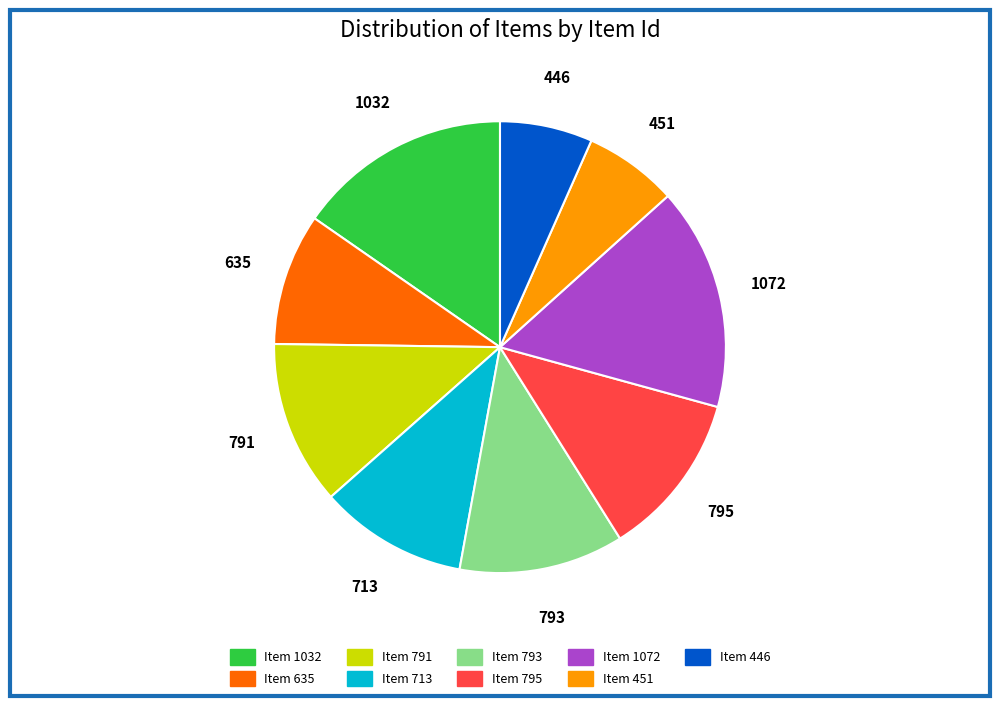

How many segments does this pie chart have?

9